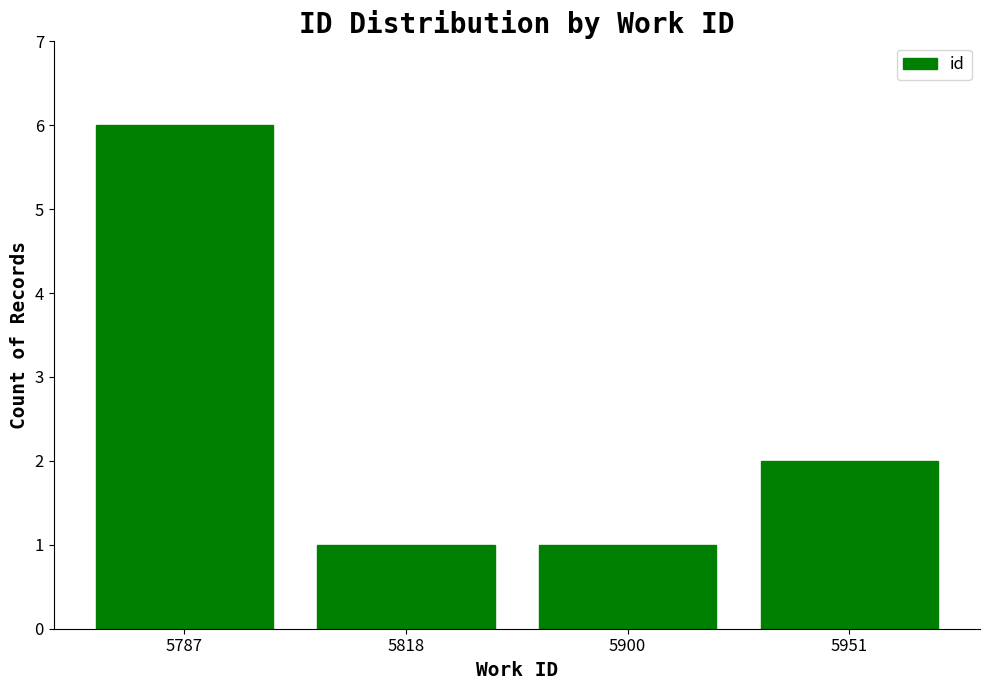

What is the sum of all values?

10